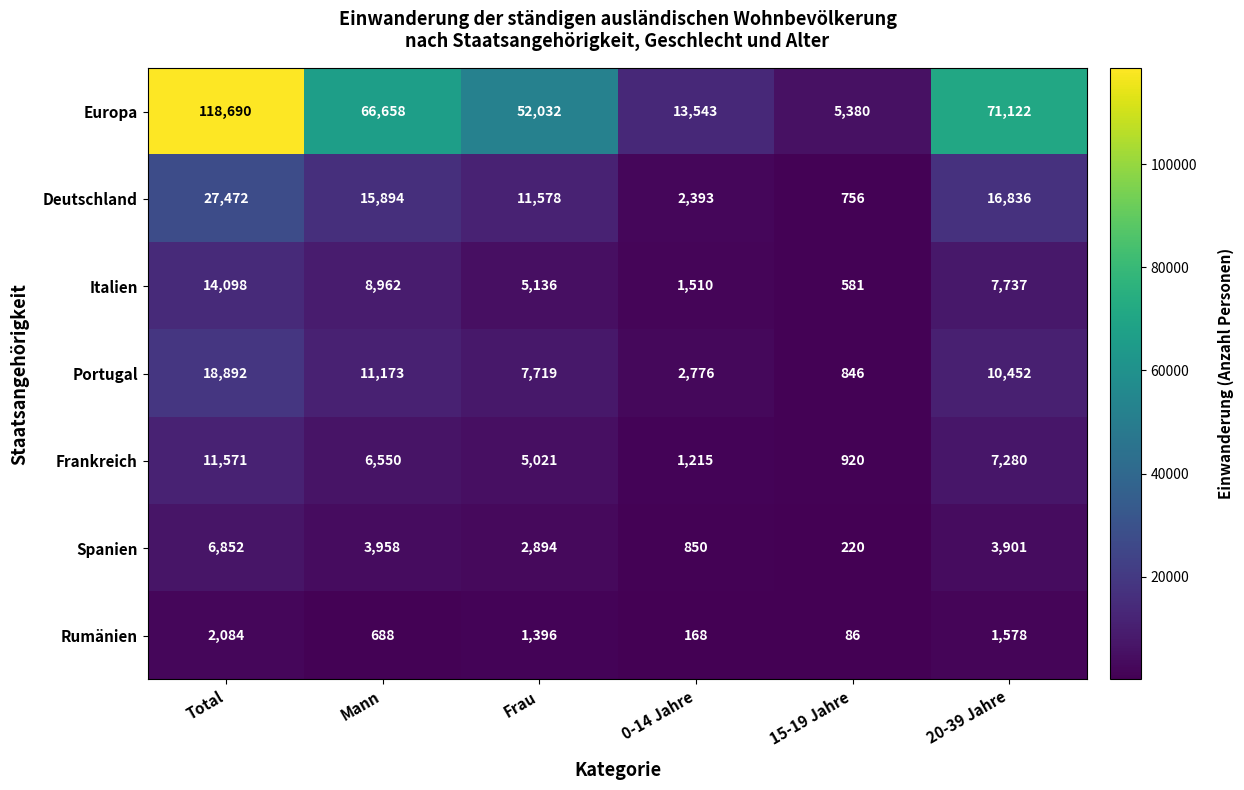

At how many categories does at least one series exceed 47832?

4